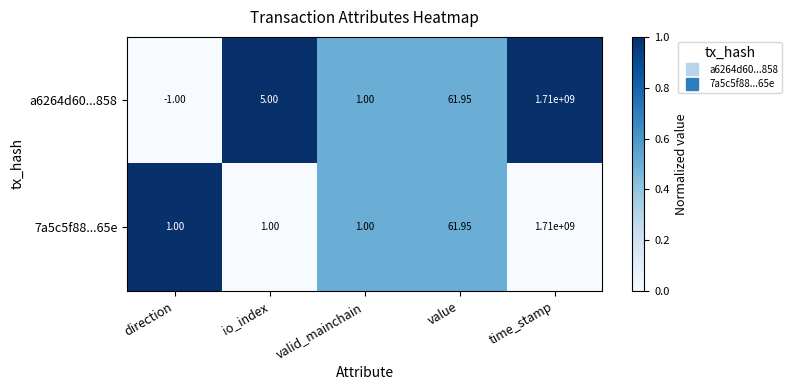

At which label is a6264d60...858 closest to 854999999?

value